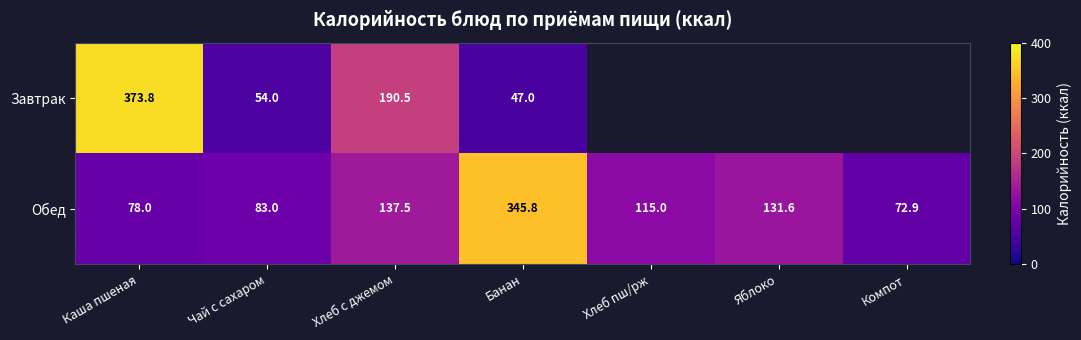

At which label does Обед first exceed 115?

Хлеб с джемом